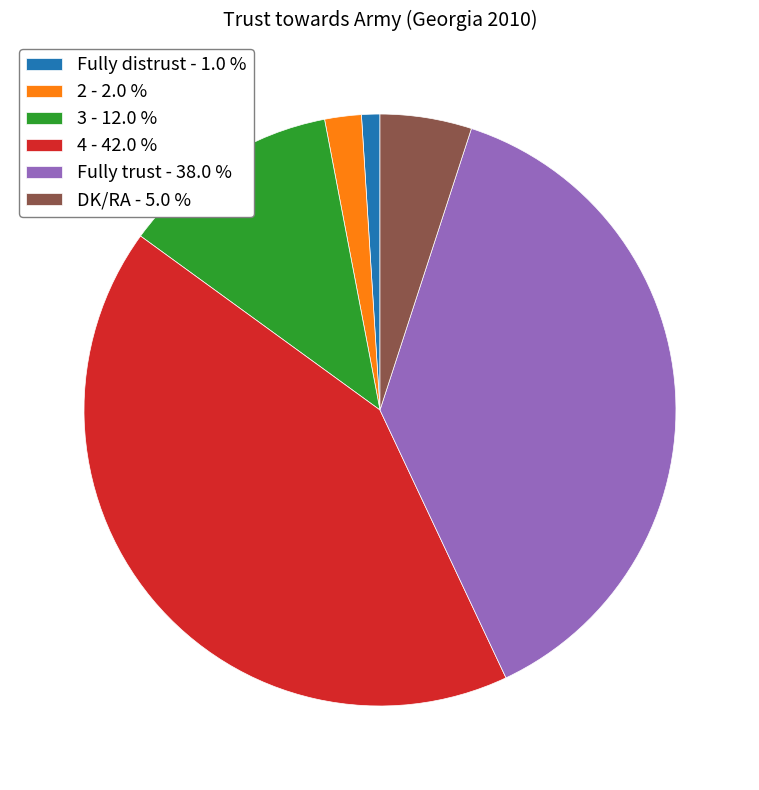

How many slices are in this pie chart?

6